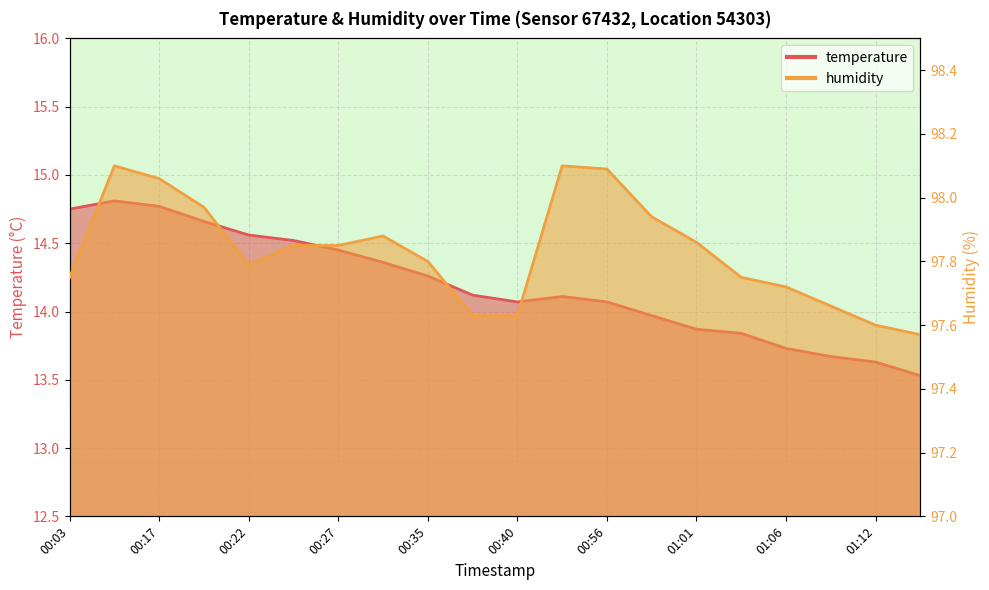

The humidity series shows 140.4 at 00:17. True or false?

False